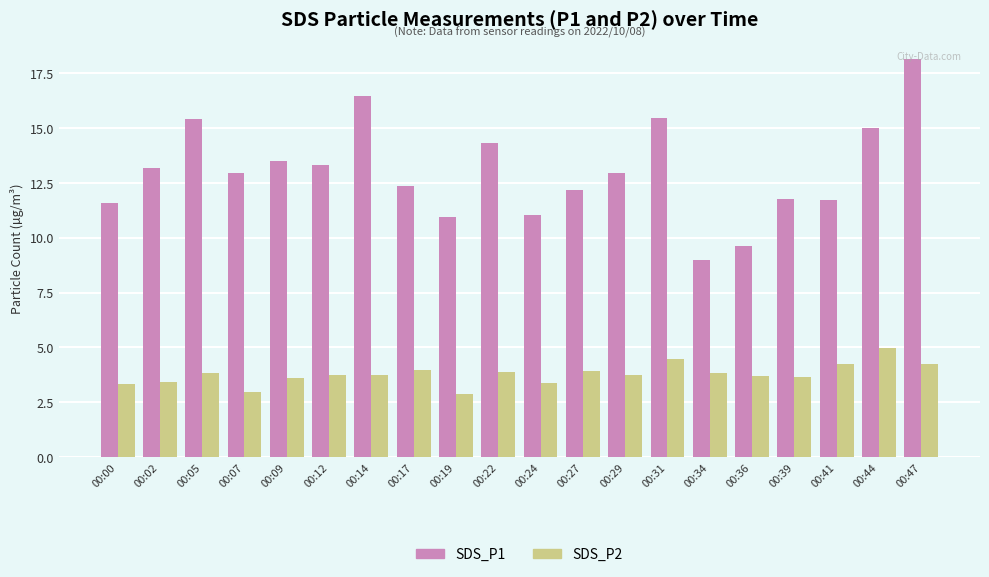

Where does the SDS_P2 series first go above 3?

00:00